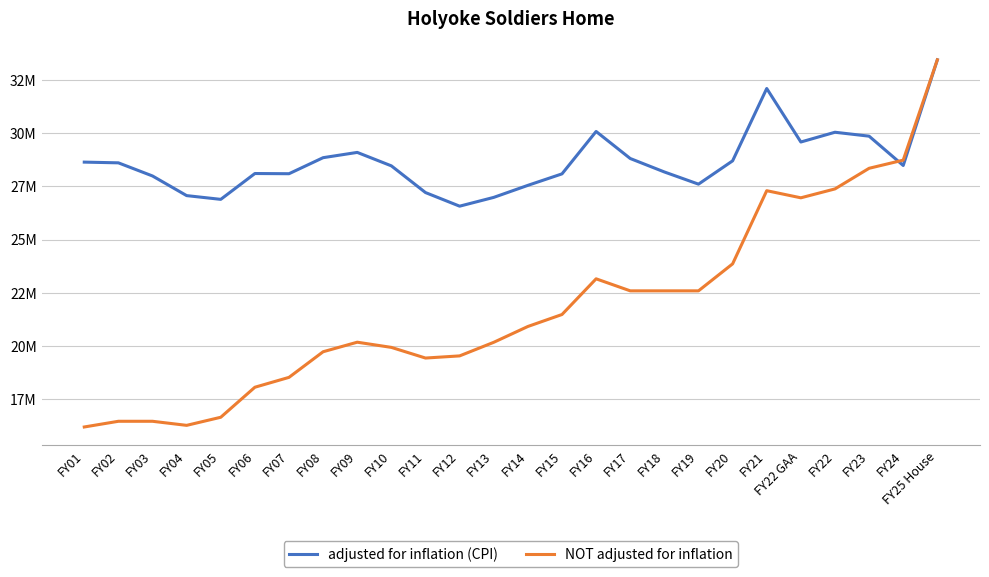

Is it true that NOT adjusted for inflation equals 9387199 at FY15?

False